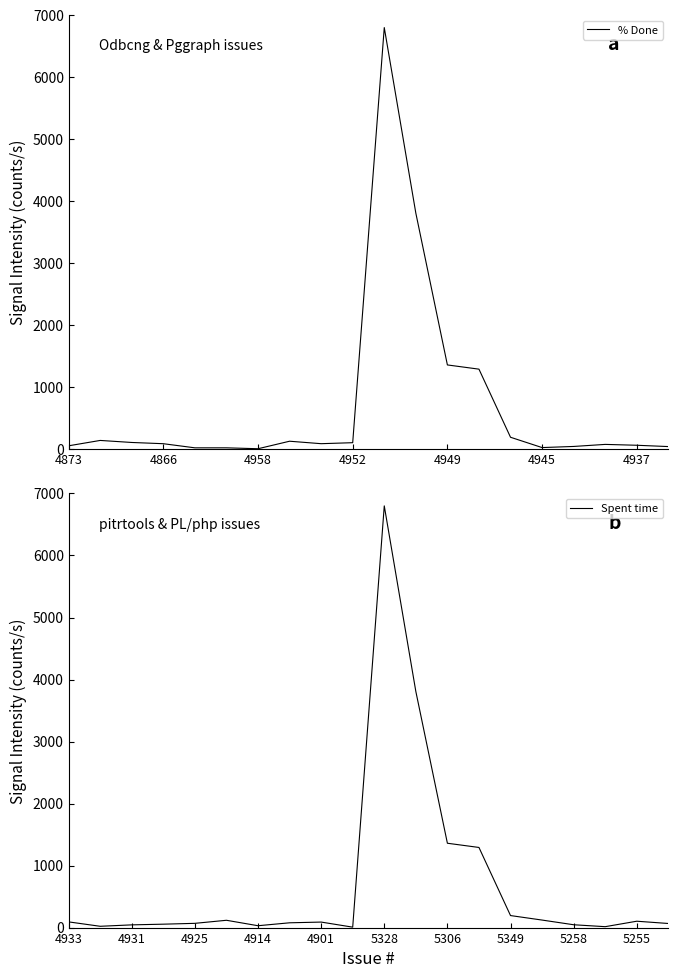

True or false: % Done has a value of 89.8 at 4866.

True